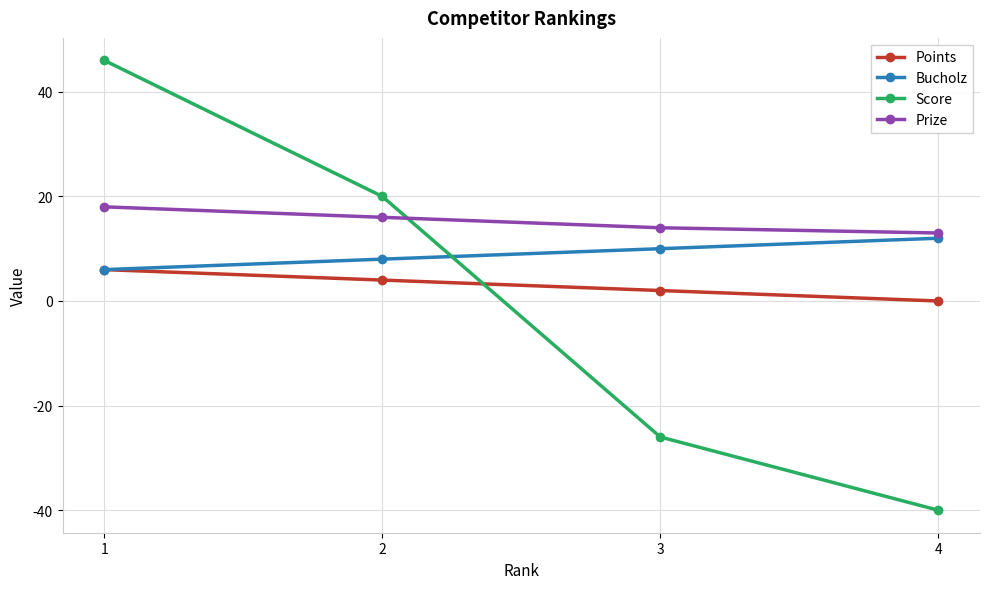

True or false: Prize and Points cross at least once.

False